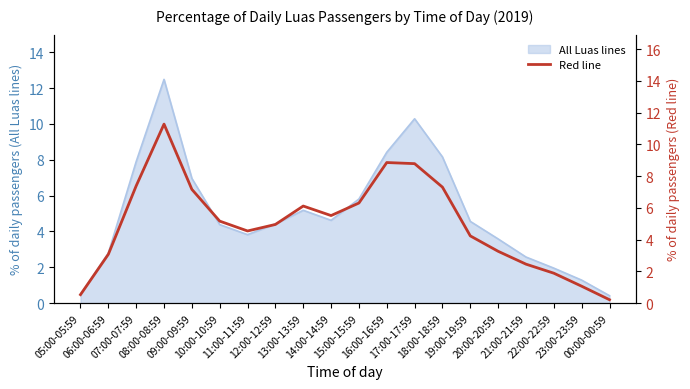

What is the highest value of the All Luas lines series?

12.5